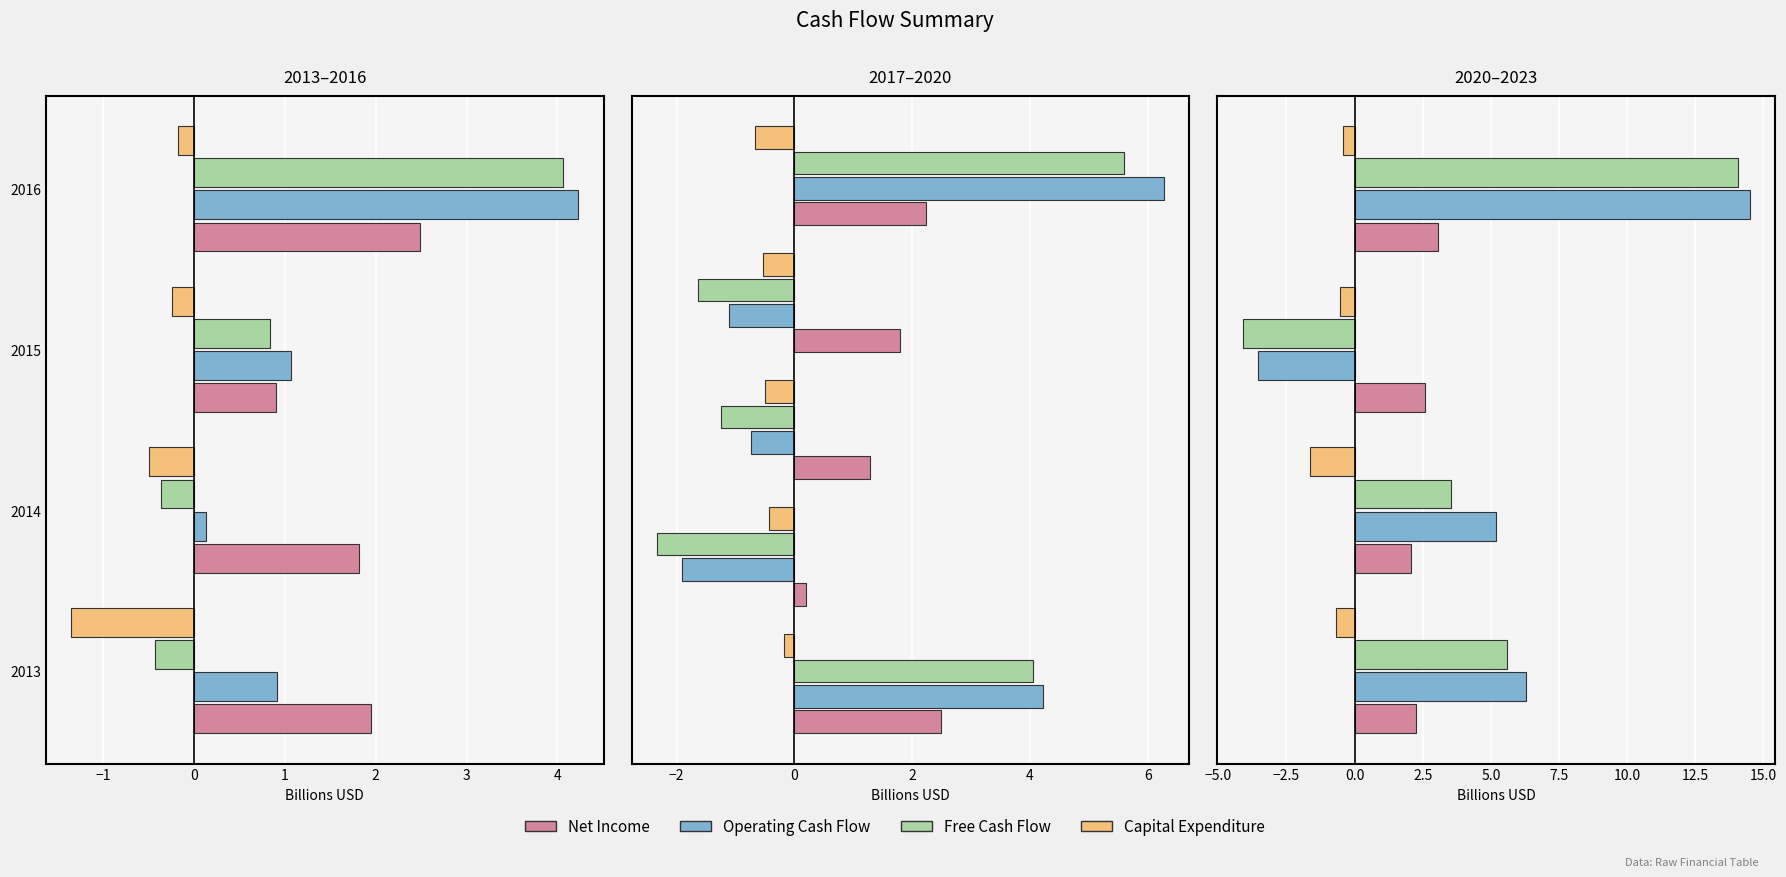

How many distinct data groups are displayed?

4